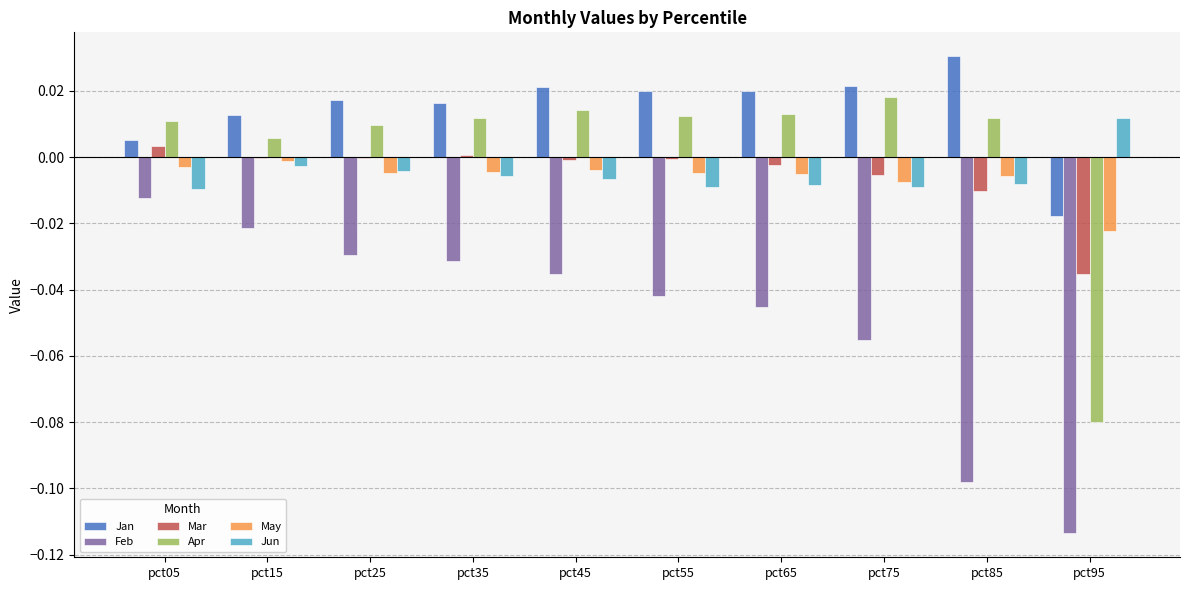

The May series shows -0.0 at pct05. True or false?

True